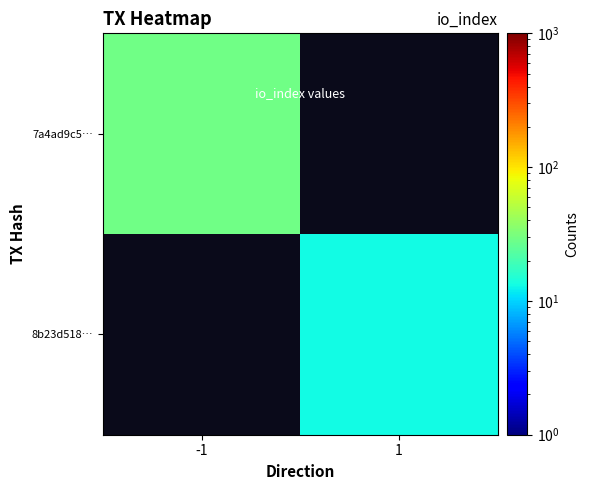

How many positive values does the 8b23d518… series have?

1